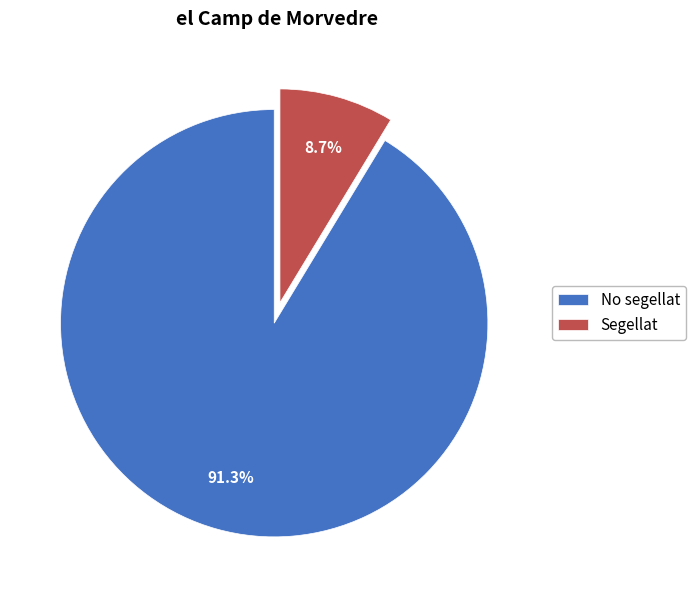

The No segellat slice represents 81% of the pie. True or false?

False